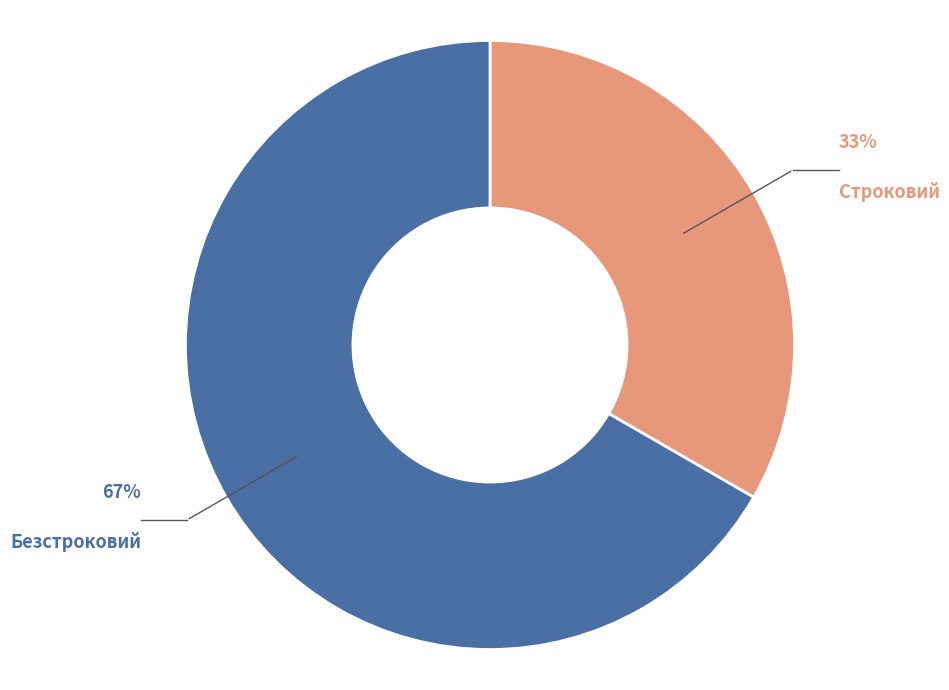

Is there a majority slice in this chart?

Yes